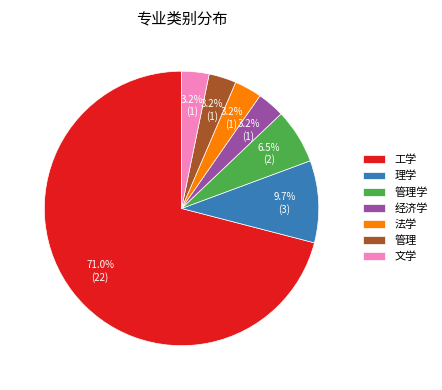

What percentage is the 法学 slice, to the nearest percent?

3%